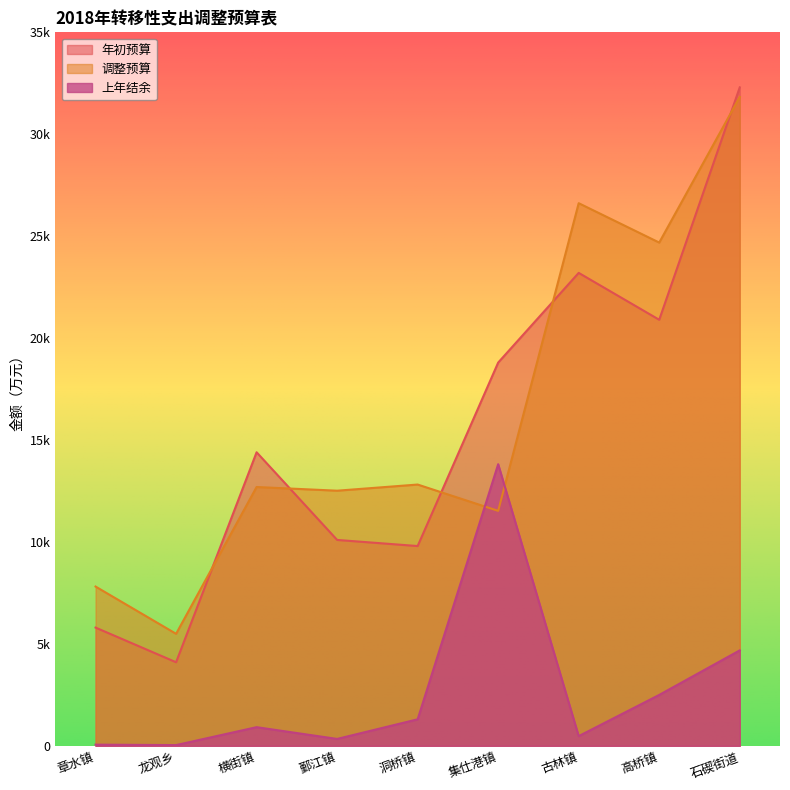

What is the total value across all series at 龙观乡?

9631